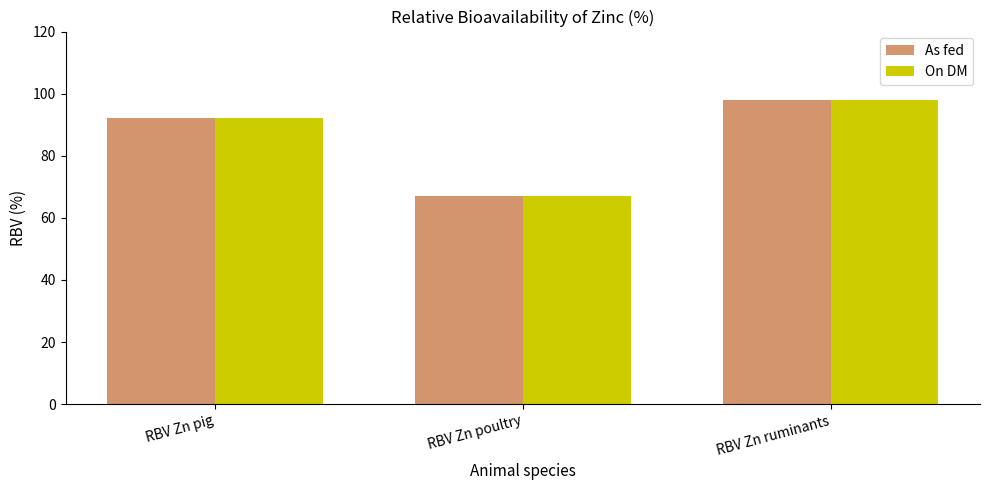

What is the value of the As fed bar at the 2nd from the left?

67